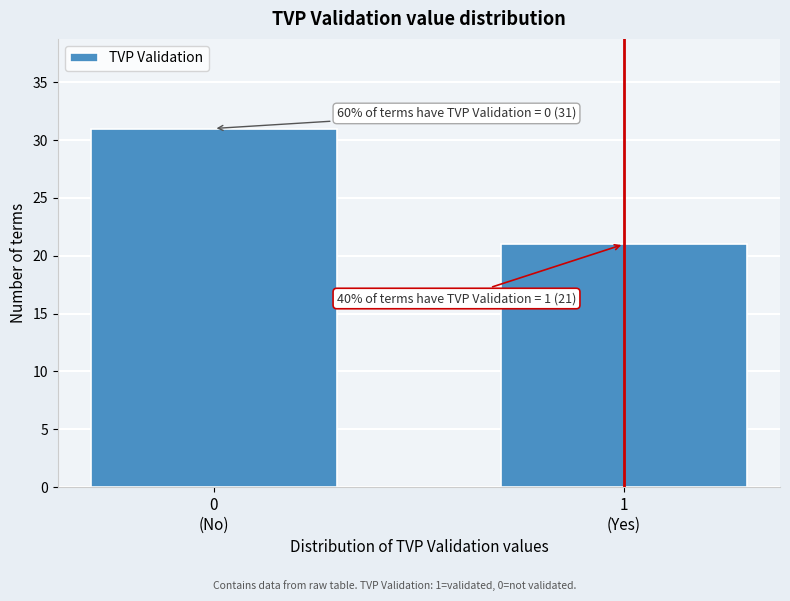

Reading left to right, extract all data points from this chart.

31	21